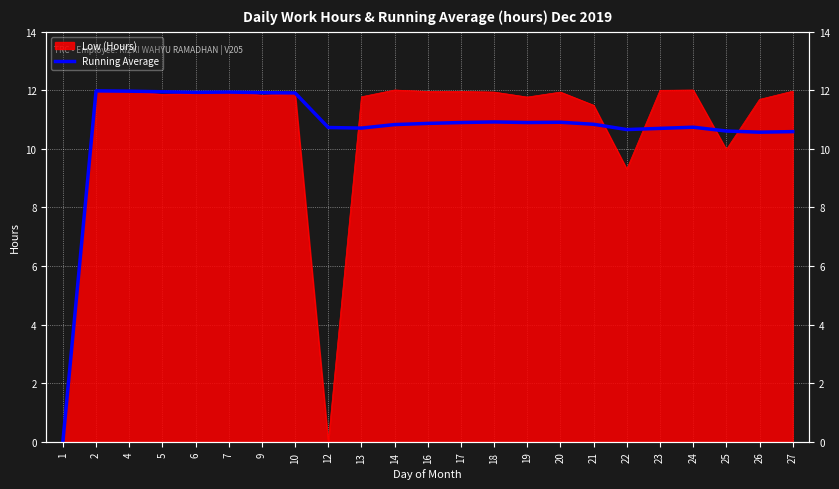

How many interior local valleys (lower than both neighbors) does the data have?

5